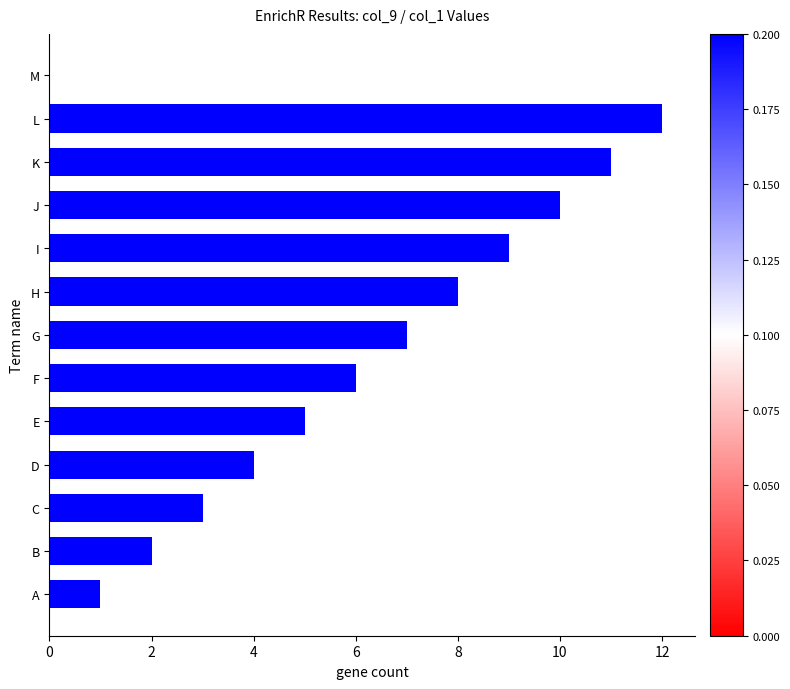

What is the difference between the second highest and minimum values?

12